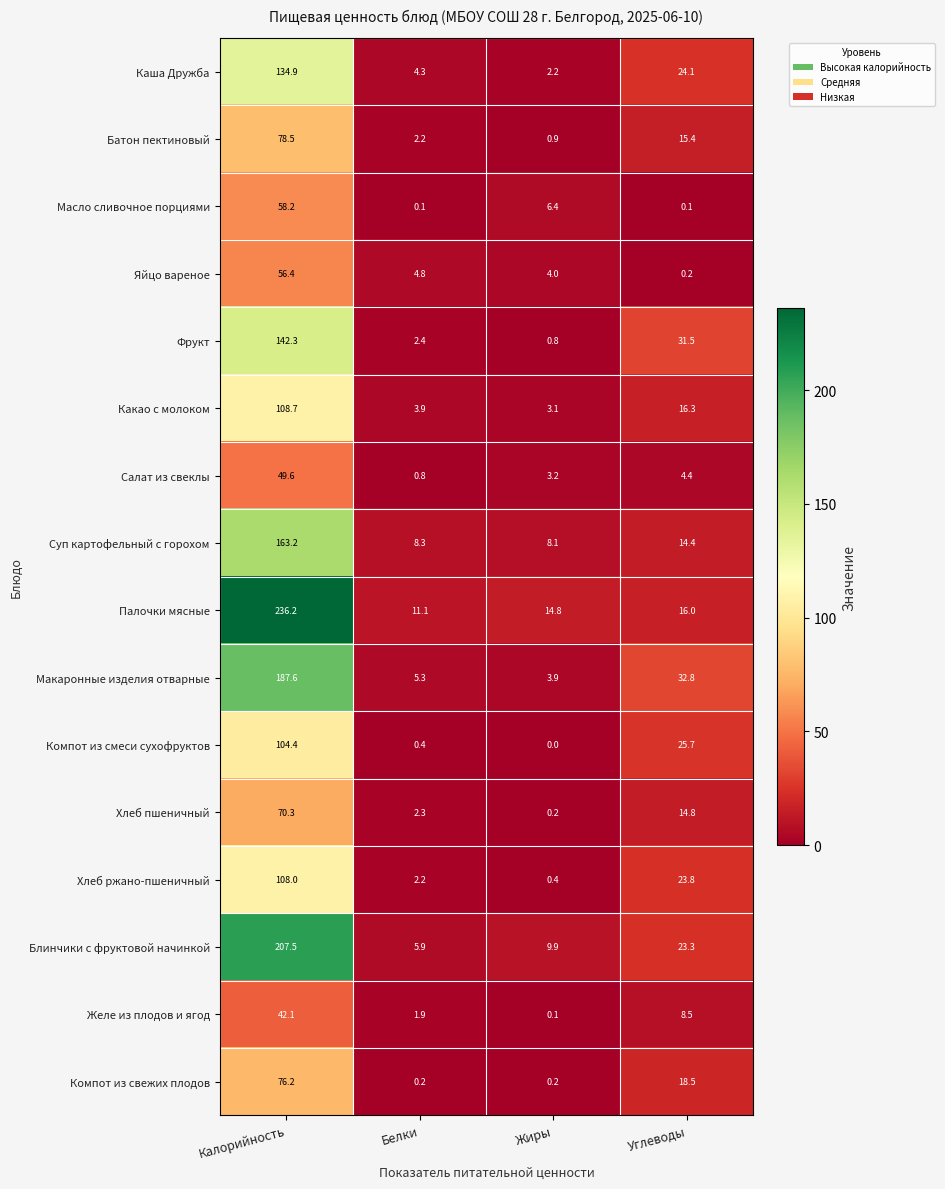

What is the sum of the Компот из свежих плодов values at Калорийность and Углеводы?

94.7